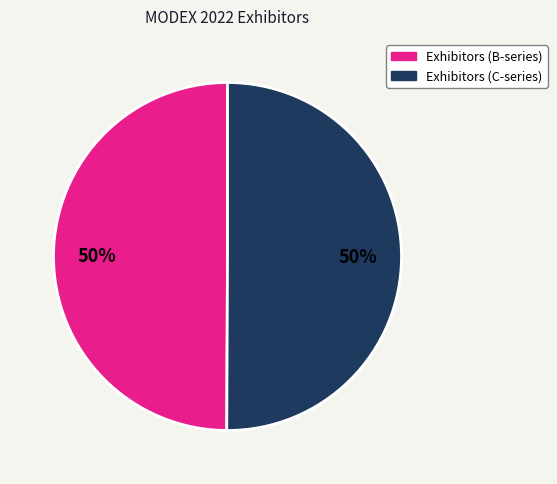

To the nearest percent, what is the average slice percentage?

50%